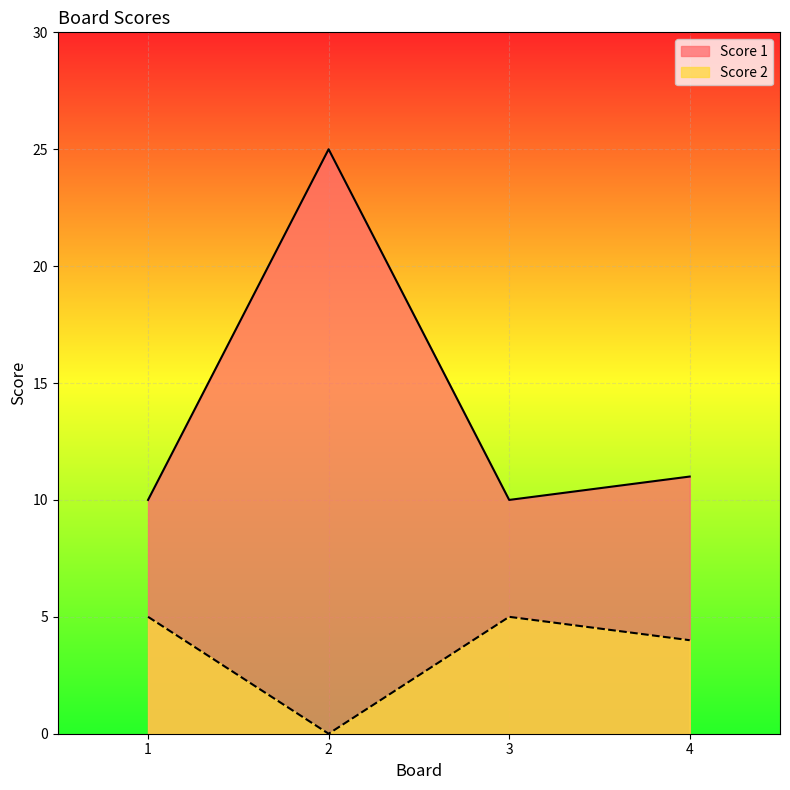

What is the difference between the maximum and minimum values in the Score 1 series?

15